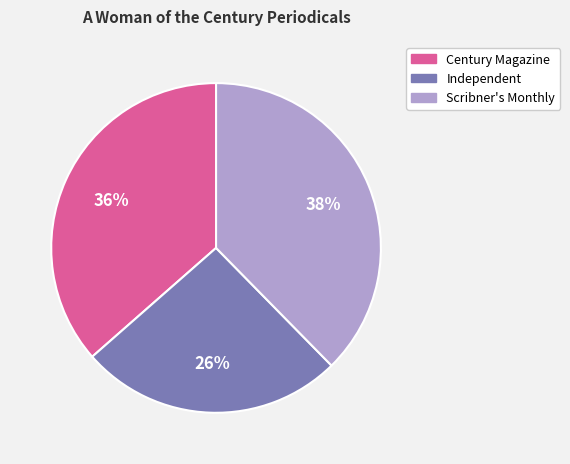

What is the largest slice in the pie chart?

Scribner's Monthly